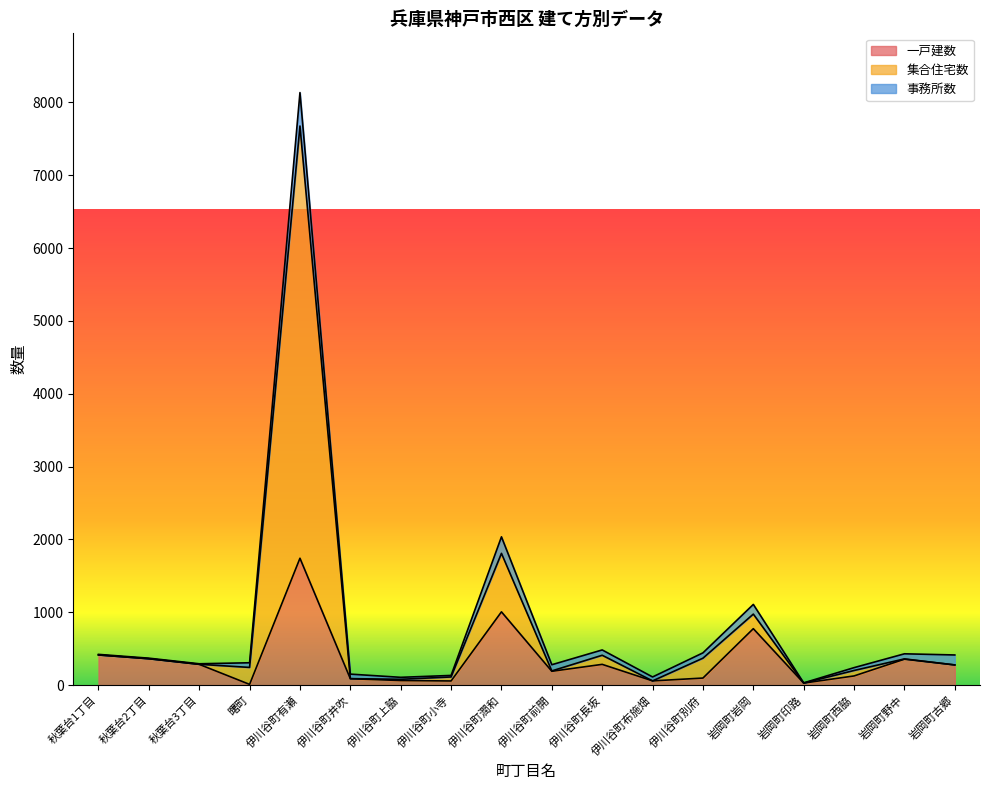

Does the chart have visible grid lines?

No